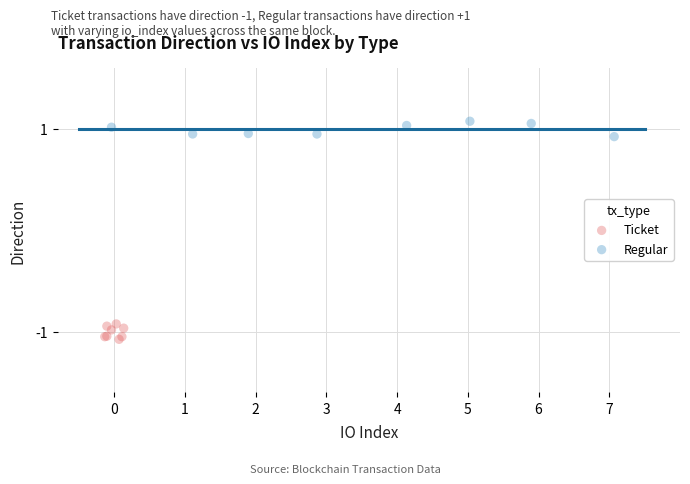

Which series contains the highest Y value?

Regular